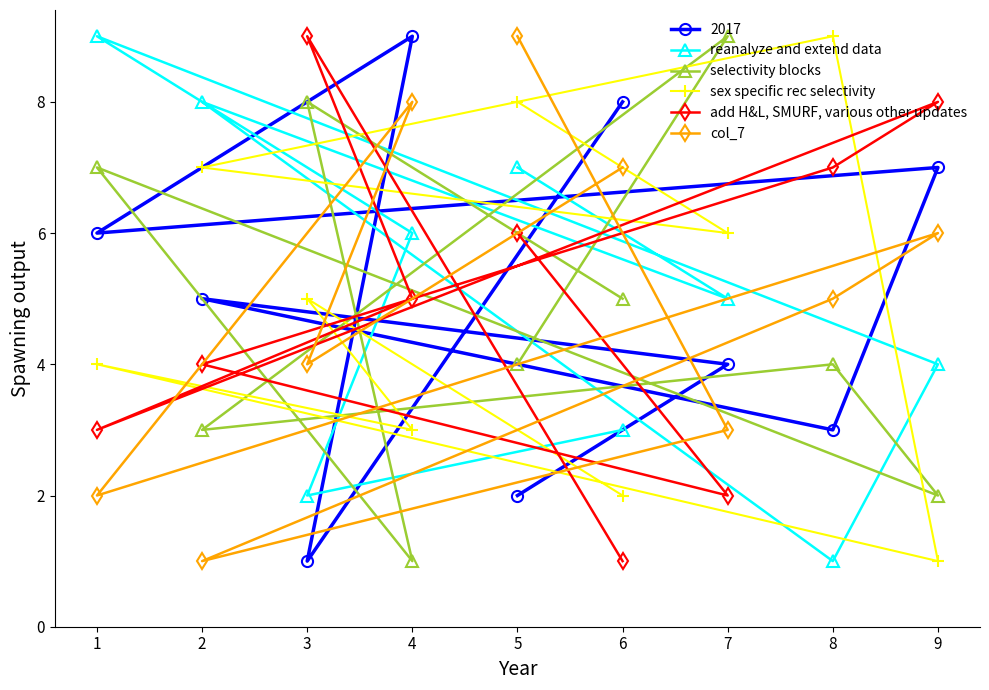

At which label does col_7 reach its minimum?

2